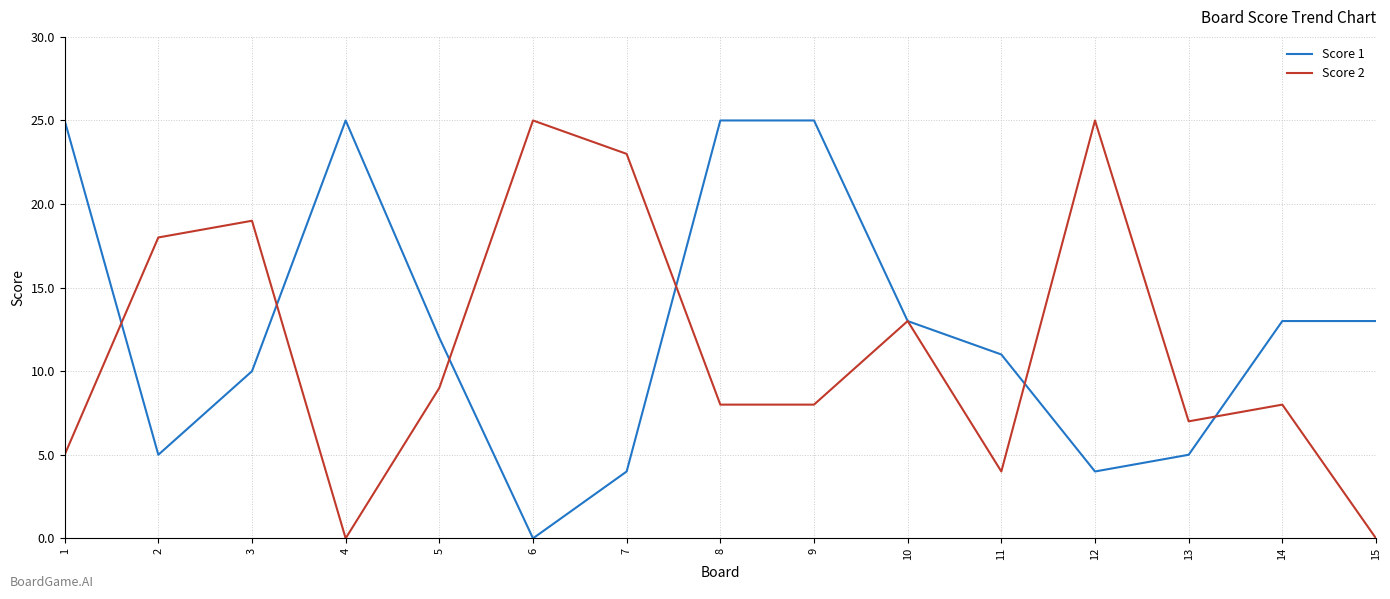

Reading right to left, transcribe all the data shown in this chart.

Score 1: 13	13	5	4	11	13	25	25	4	0	12	25	10	5	25
Score 2: 0	8	7	25	4	13	8	8	23	25	9	0	19	18	5